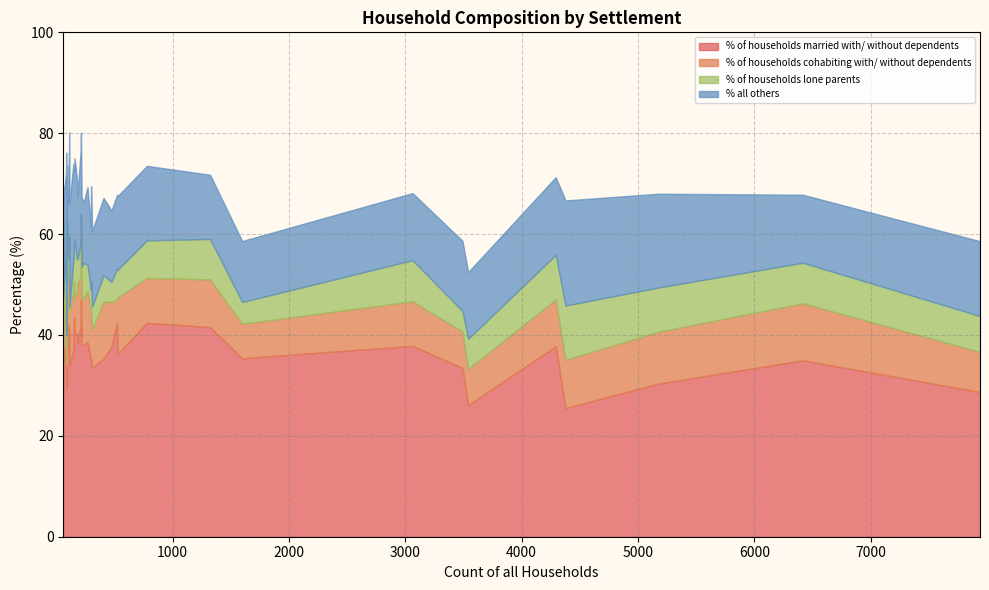

What is the sum of all % of households cohabiting with/ without dependents values?

362.8